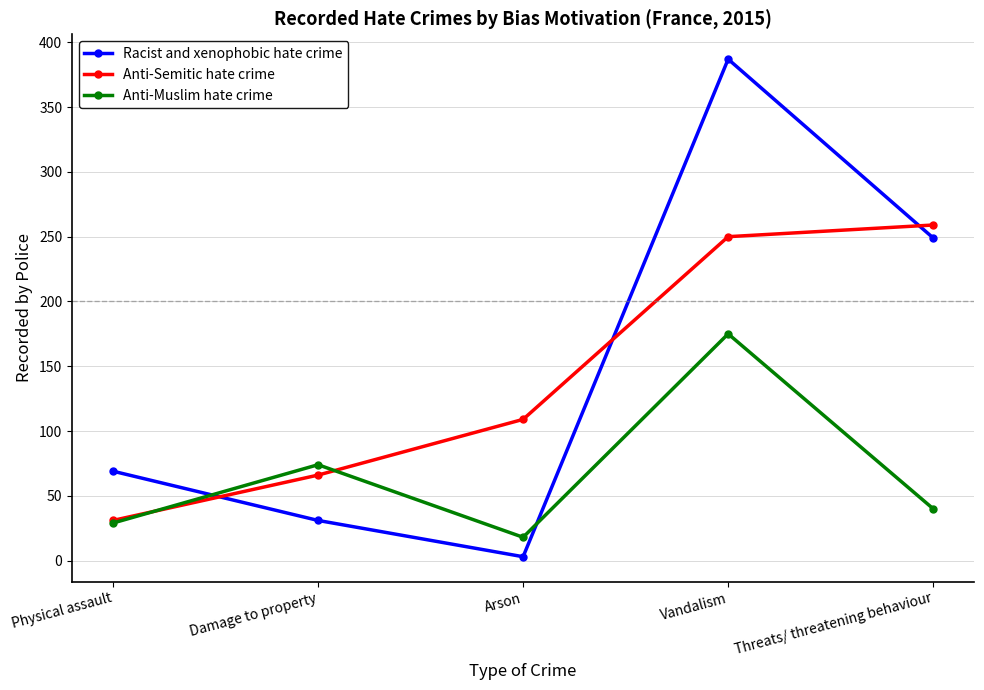

What is the maximum value shown in the chart?

387